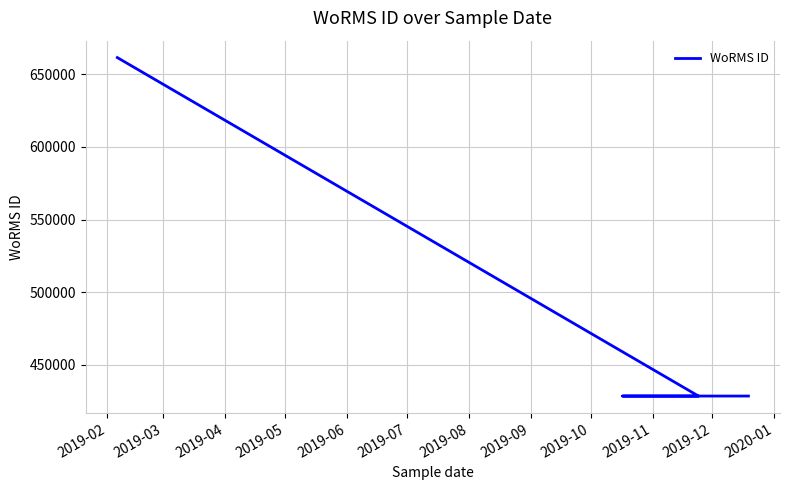

True or false: there are more than 1 points higher than both neighbors.

False